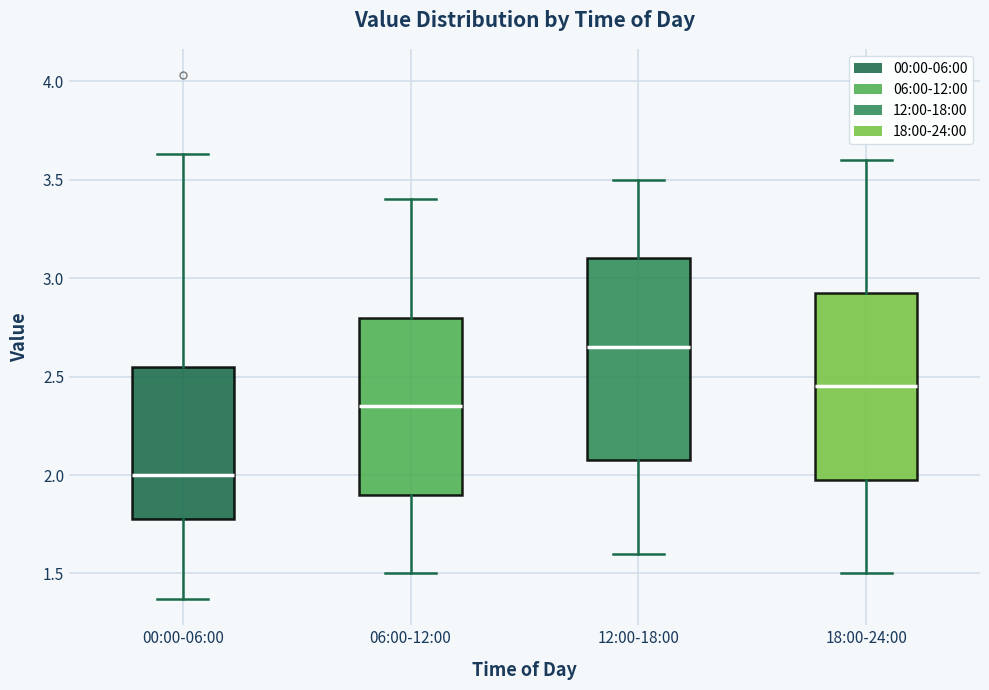

Comparing the boxes themselves (not the whiskers), which one is the tallest?

12:00-18:00